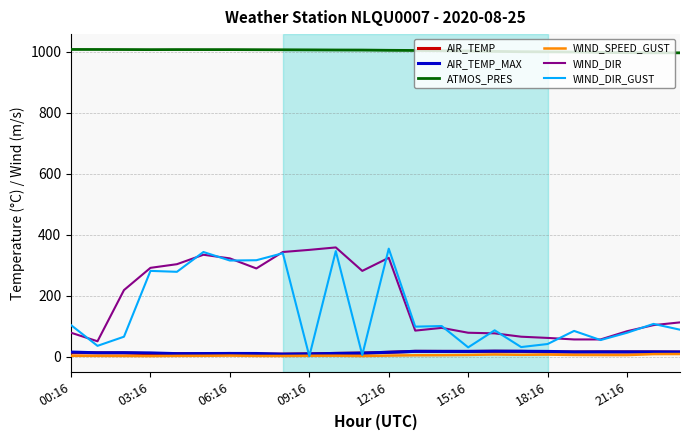

What is the minimum value for WIND_DIR?

50.0